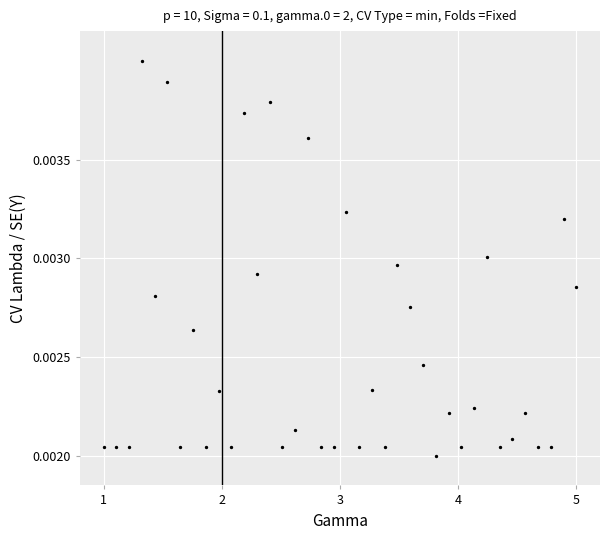

What is the range of X values (max minus min)?

4.0